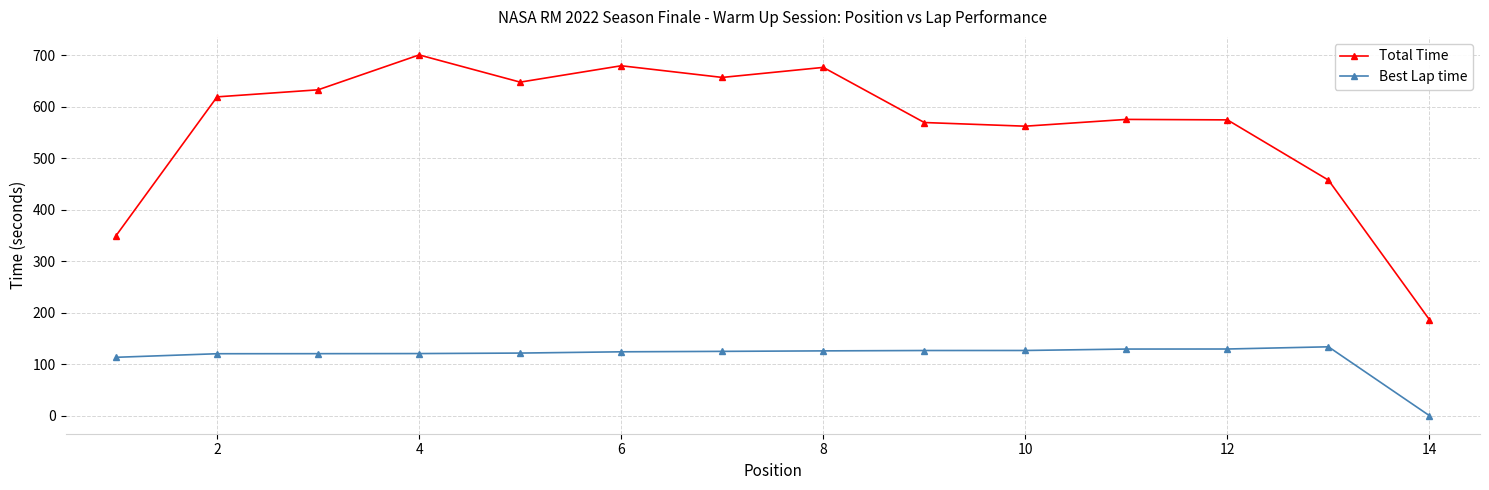

True or false: Best Lap time and Total Time cross at least once.

False